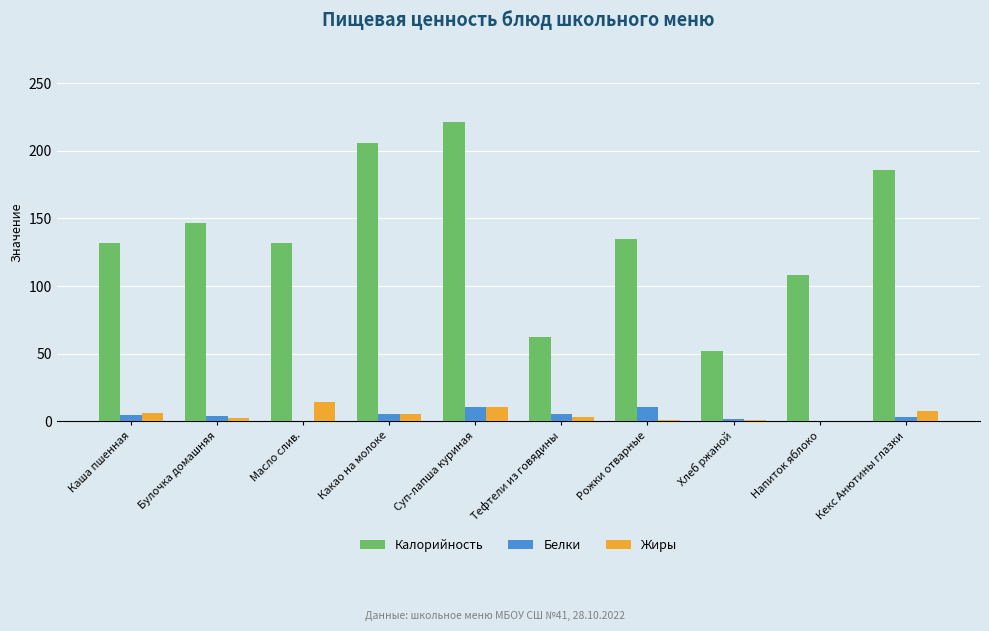

Is it true that Жиры equals 5.8 at Какао на молоке?

True